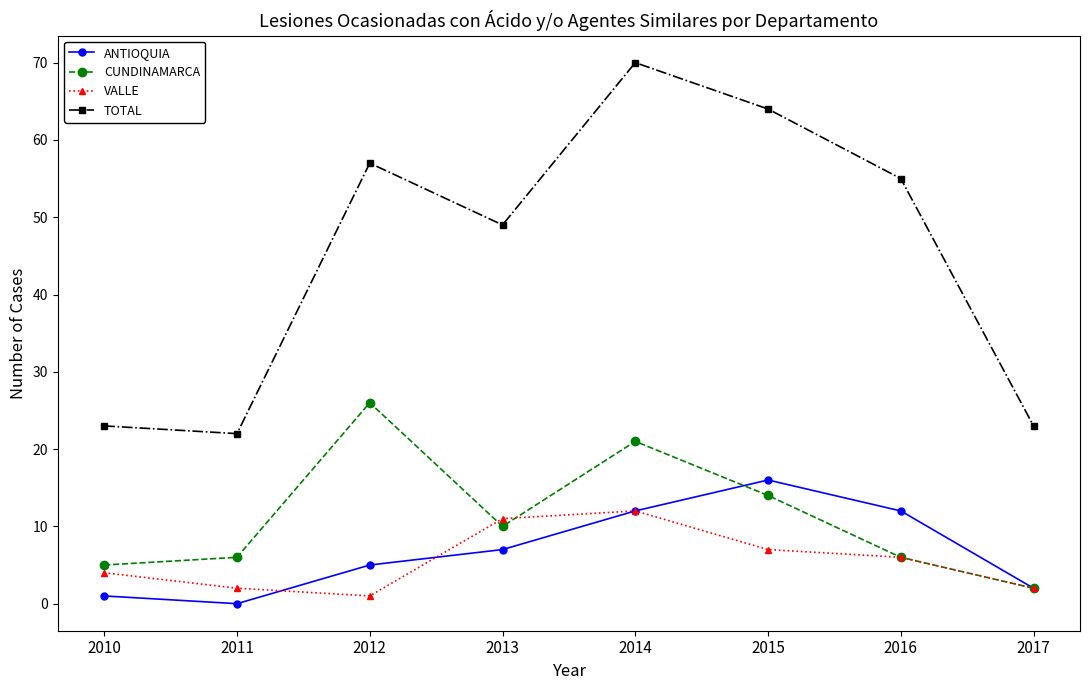

Which category has the lowest value across all series?

2011